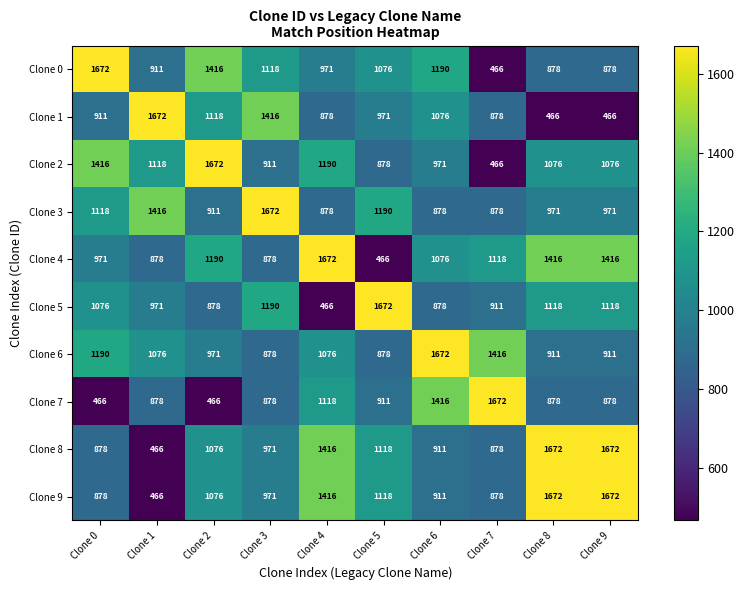

What is the approximate value of Clone 6 at Clone 3, to the nearest 10?

880